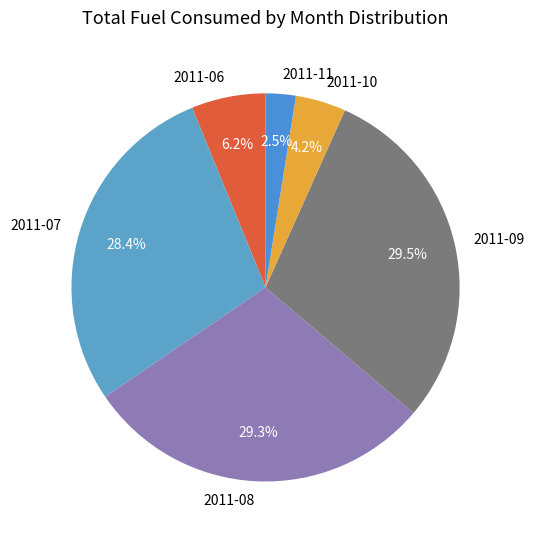

To the nearest percent, what portion does 2011-07 represent?

28%